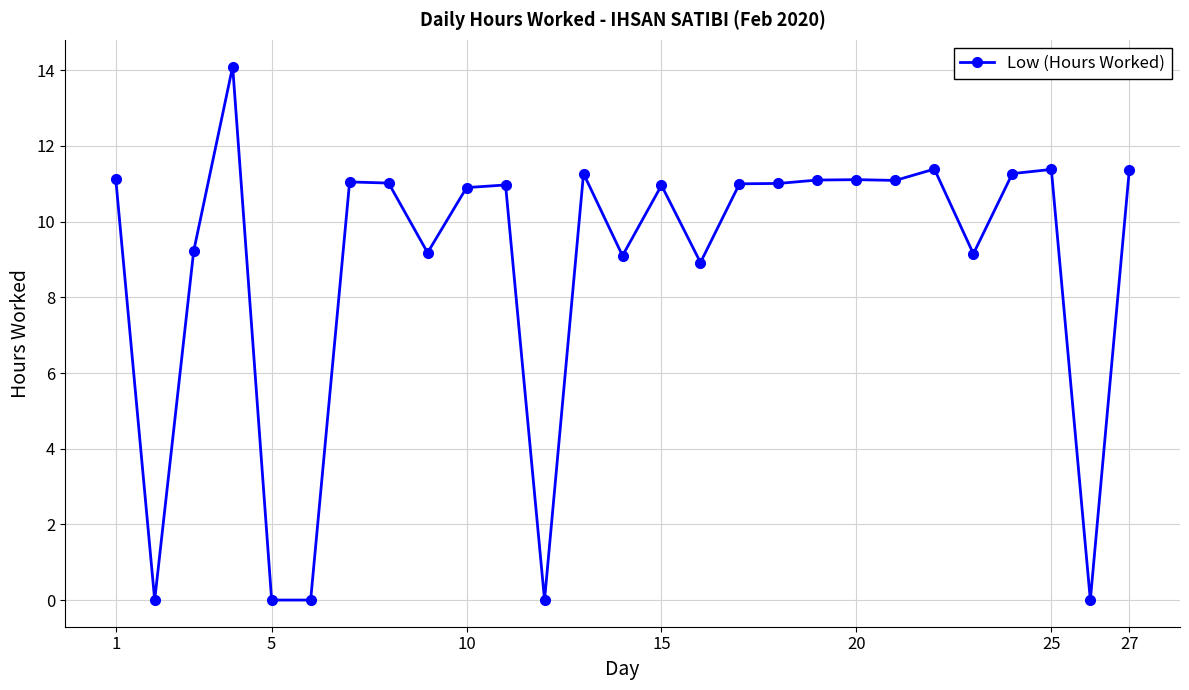

What is the difference between the maximum and minimum values?

14.1